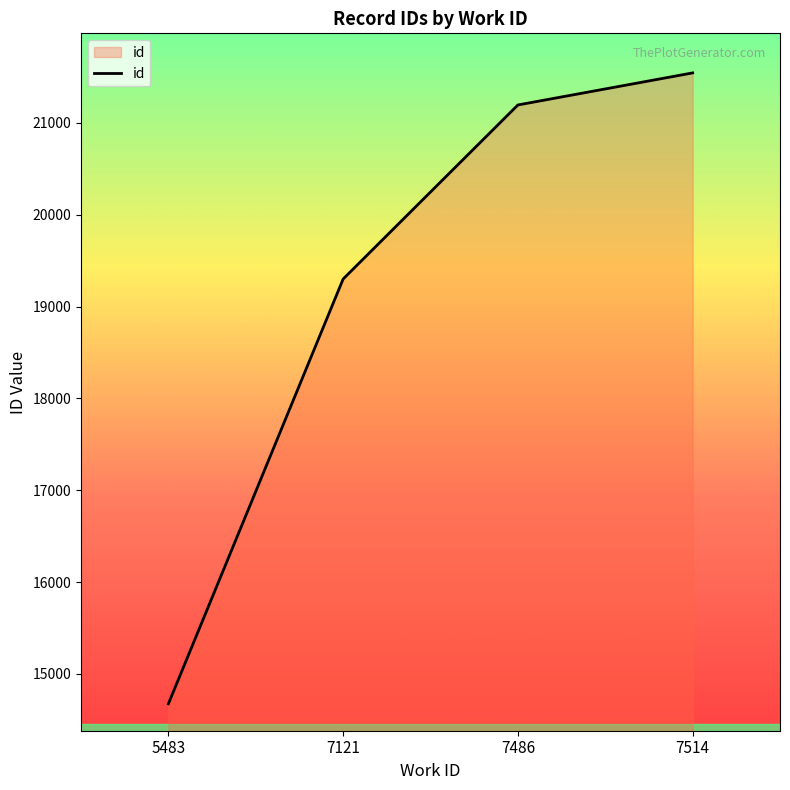

Where is the data nearest to the value 18109?

7121